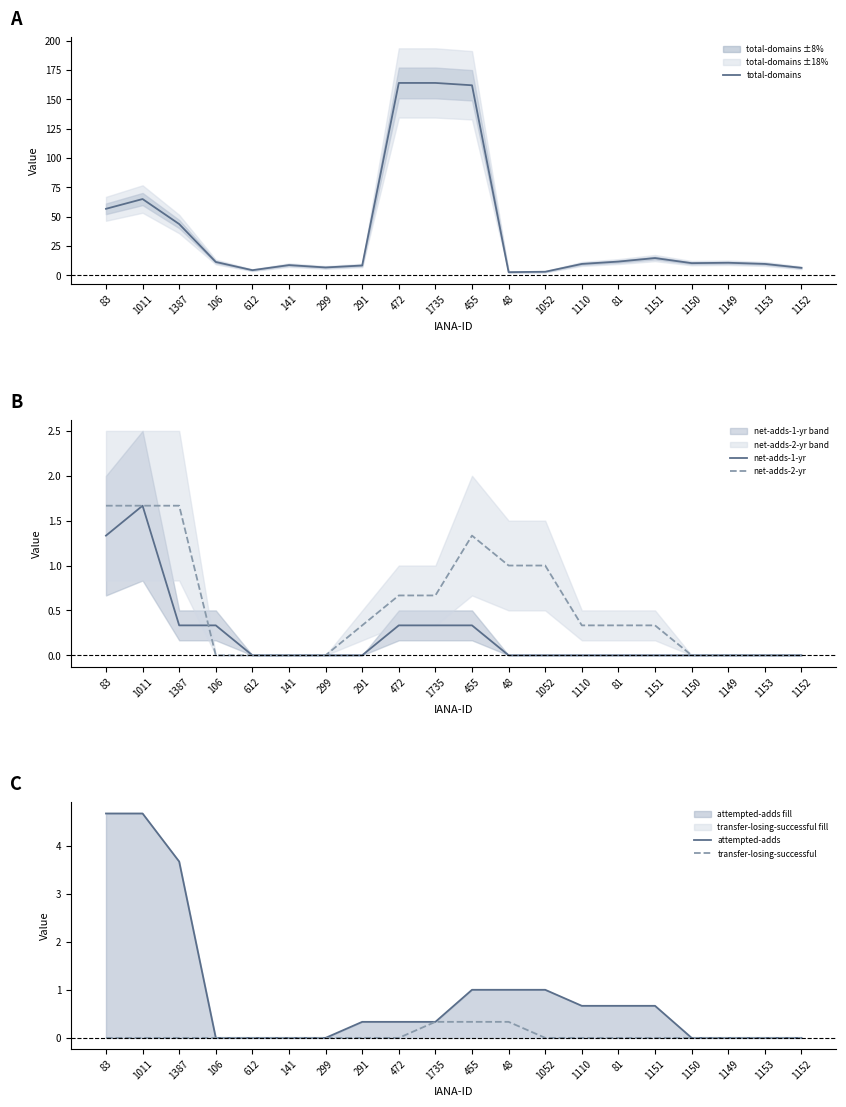

Is the value of transfer-losing-successful at 106 greater than the value of net-adds-2-yr at 1151?

No